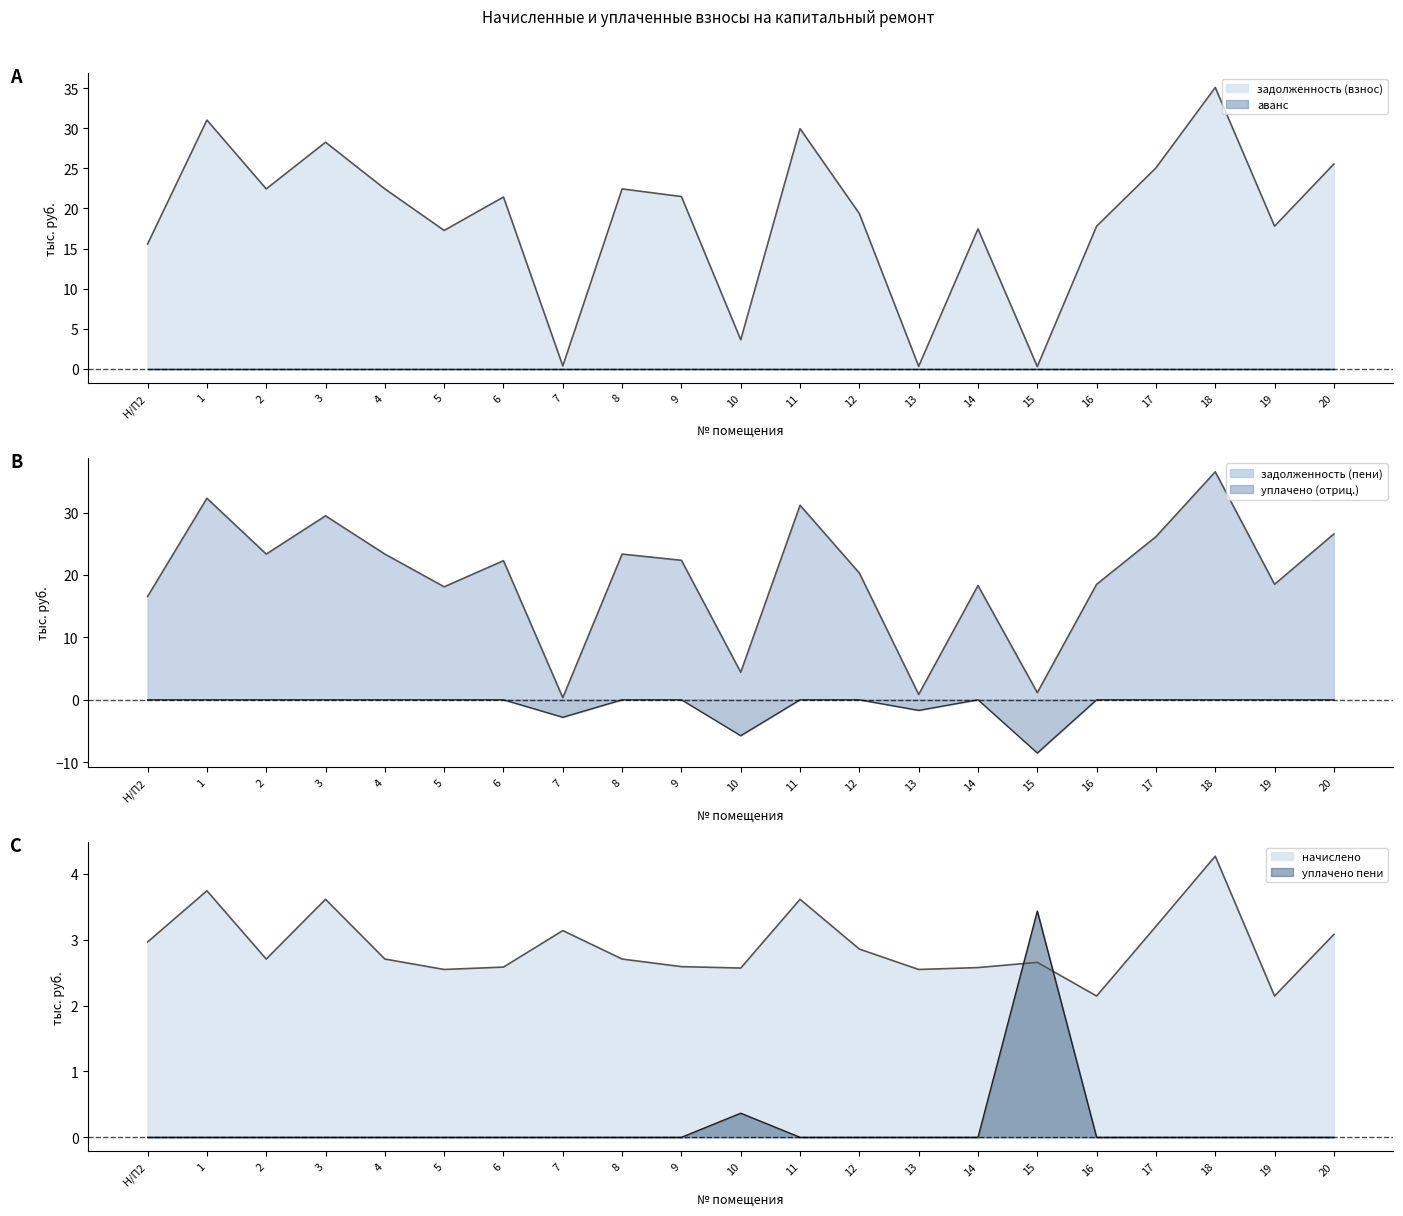

Is it true that уплачено пени equals 1.7 at 9?

False